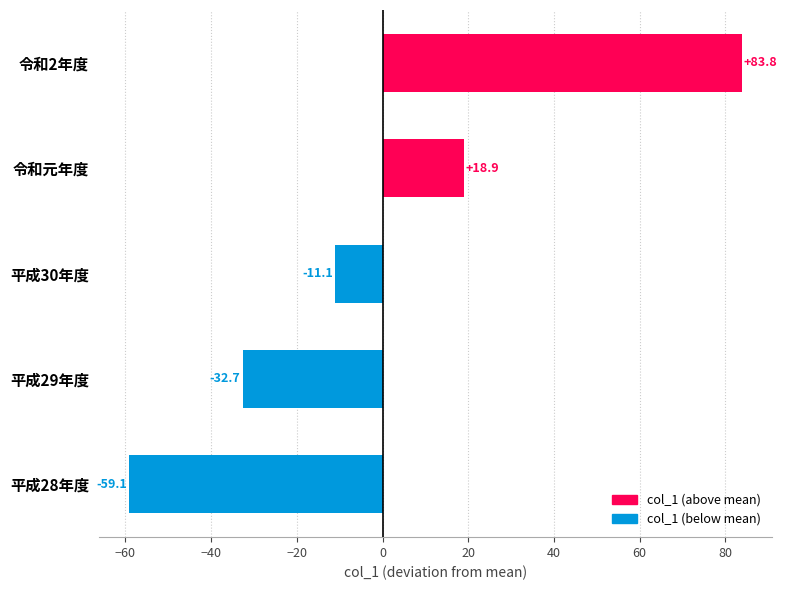

What is the change in value from 平成28年度 to 平成29年度?

+26.4